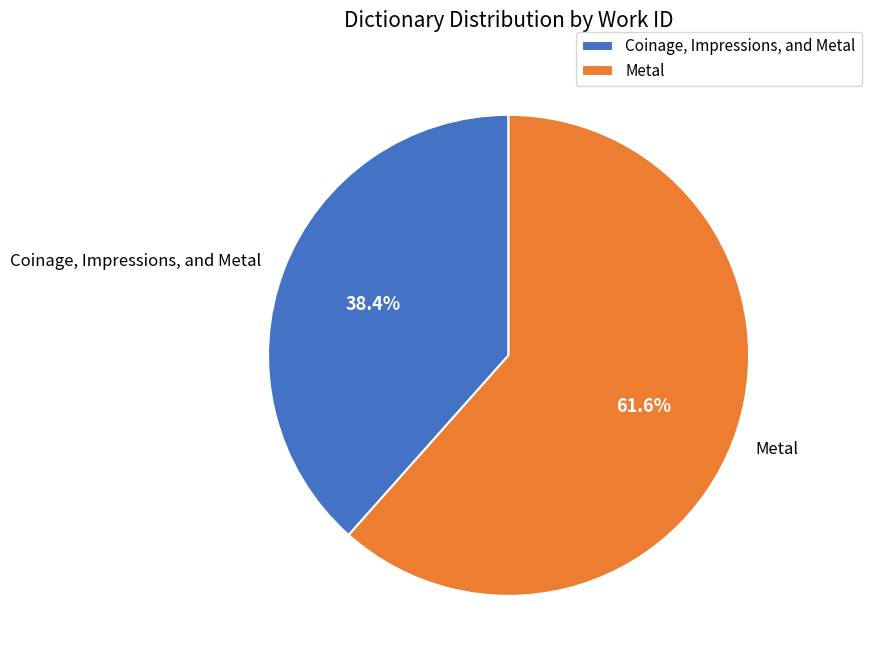

What percentage is the Metal slice, to the nearest percent?

62%